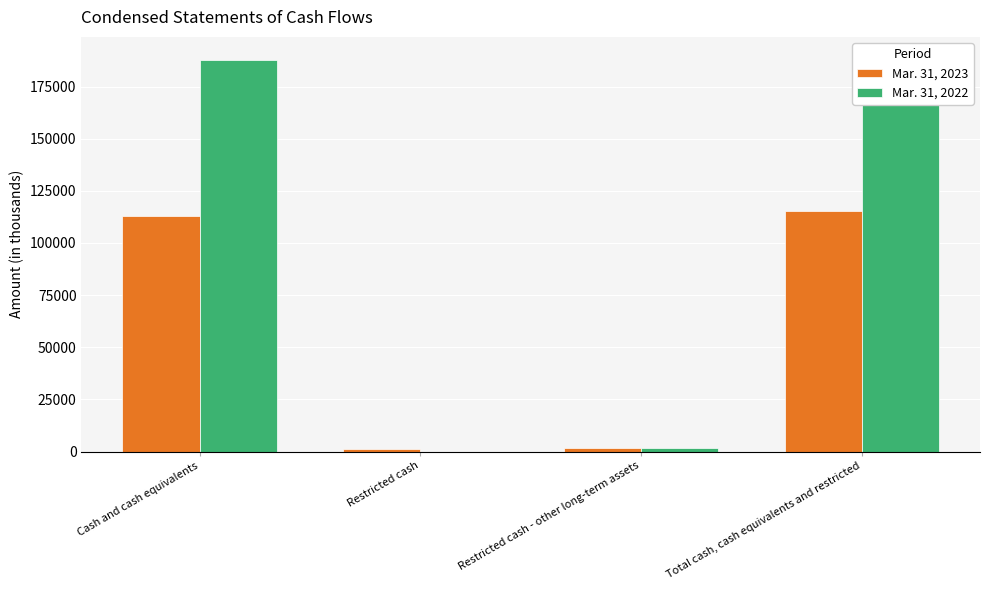

Reading left to right, transcribe all the data shown in this chart.

Mar. 31, 2023: Cash and cash equivalents=112959	Restricted cash=1010	Restricted cash - other long-term assets=1542	Total cash, cash equivalents and restricted=115511
Mar. 31, 2022: Cash and cash equivalents=187586	Restricted cash=0	Restricted cash - other long-term assets=1775	Total cash, cash equivalents and restricted=189361